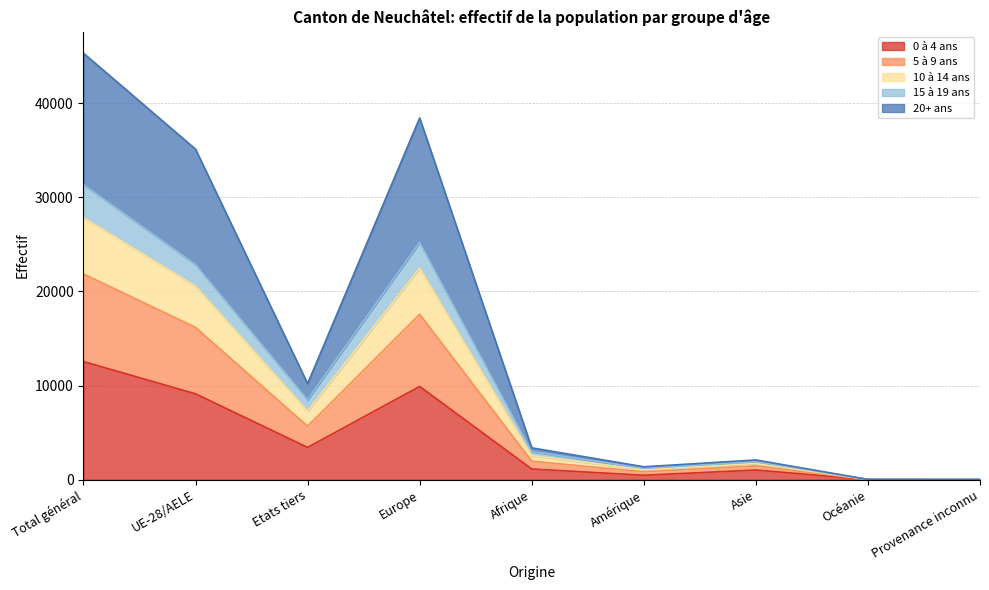

Which category has the highest value in the 0 à 4 ans series?

Total général